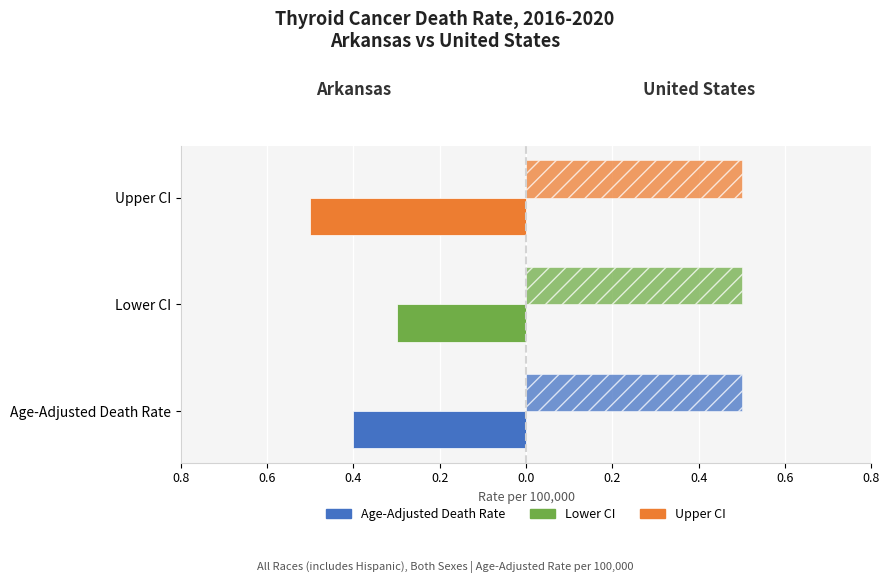

Is it true that Arkansas equals -0.7 at Age-Adjusted Death Rate?

False